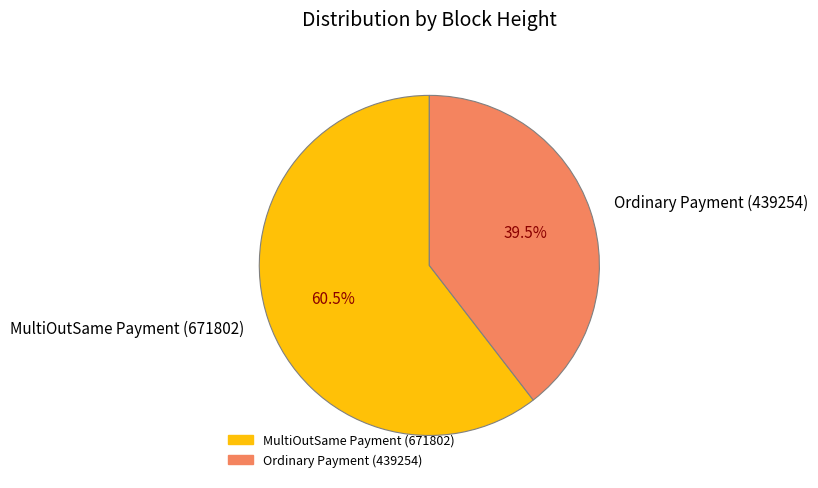

Is it true that Ordinary Payment (439254) is 29% of the pie?

False